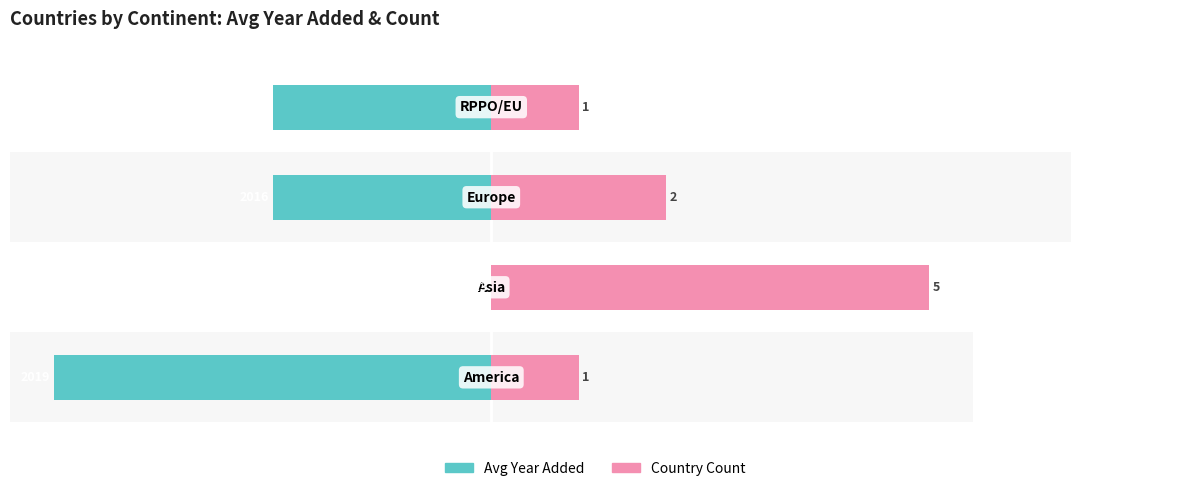

The Avg Year Added series shows -3.0 at −4. True or false?

True